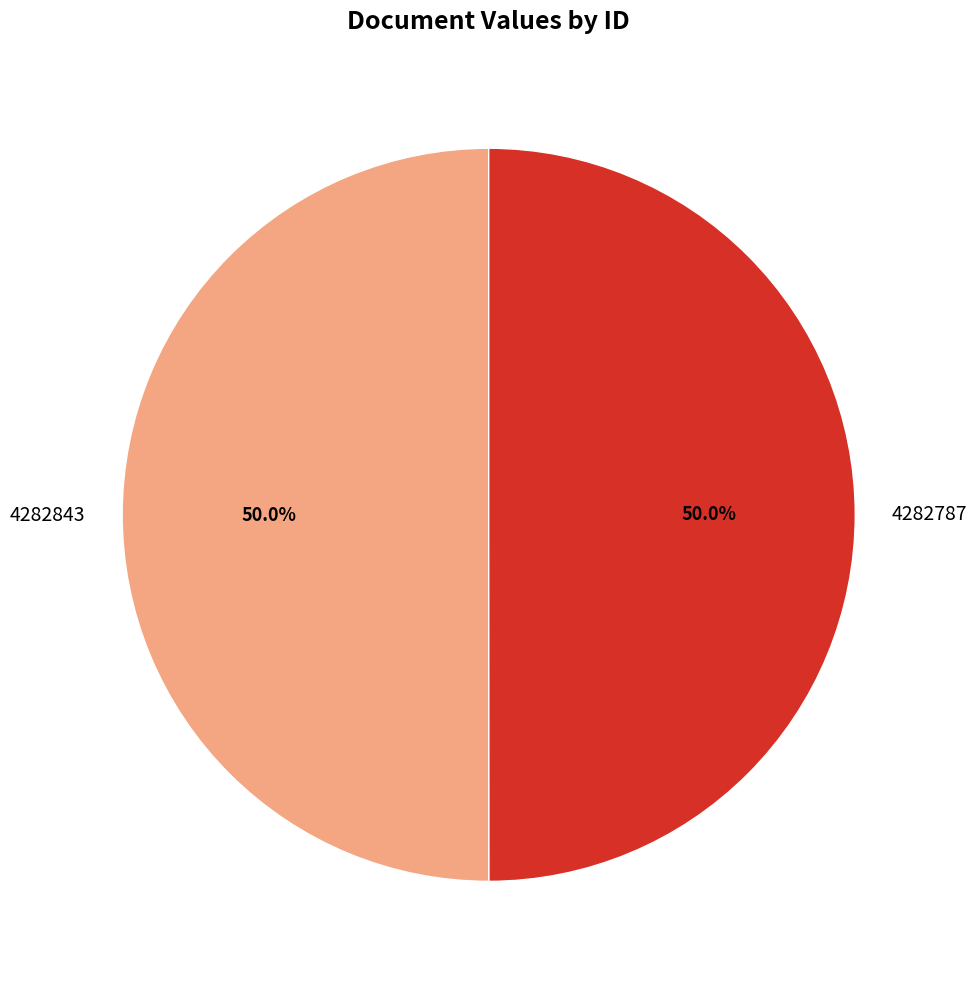

What percentage do 4282843 and 4282787 together represent?

100.0%